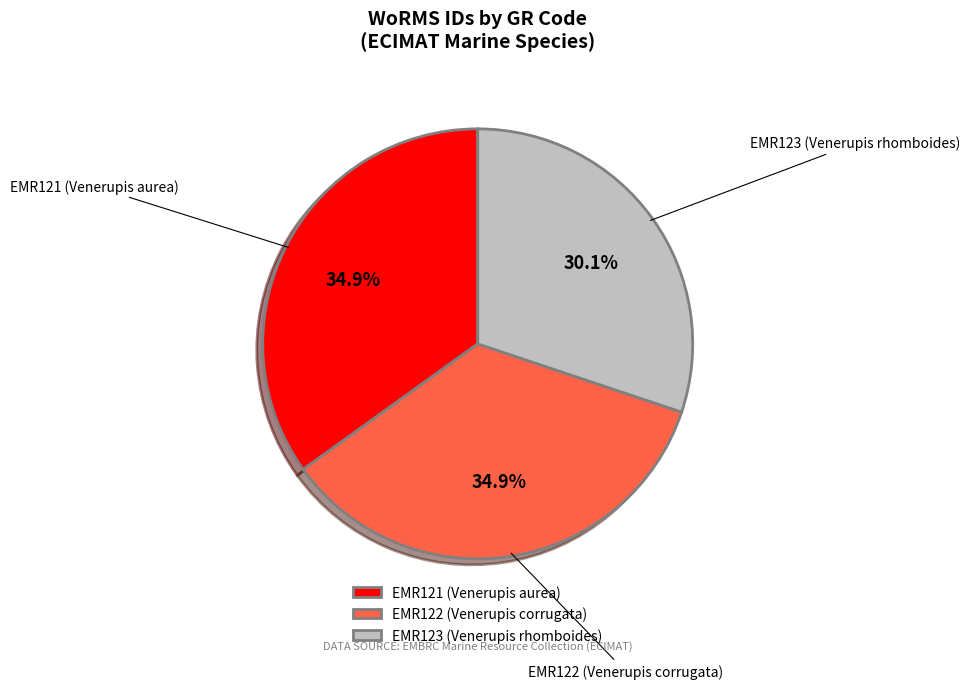

The EMR121 (Venerupis aurea) slice represents 35% of the pie. True or false?

True